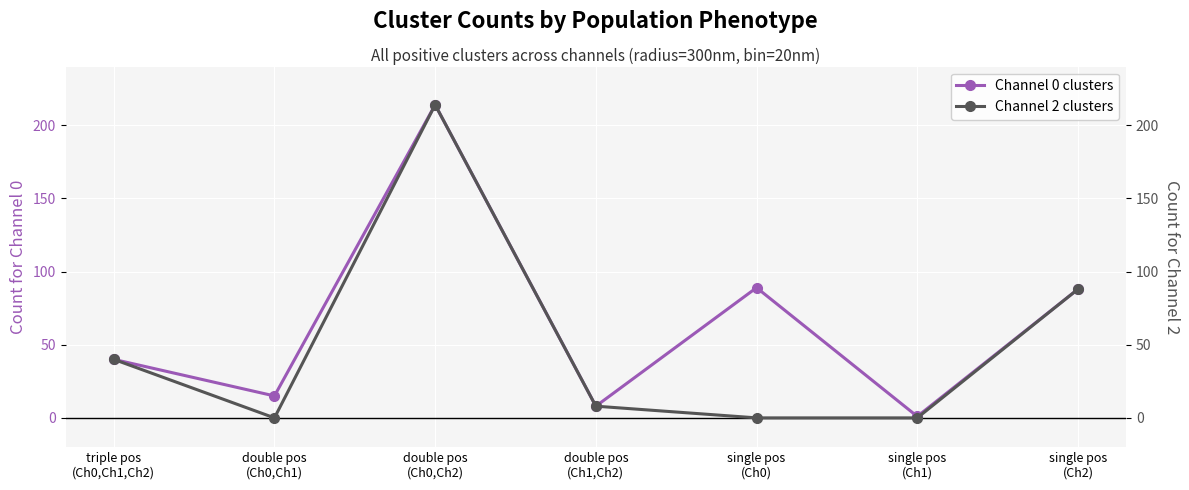

Reading left to right, transcribe all the data shown in this chart.

Channel 0 clusters: triple pos
(Ch0,Ch1,Ch2)=40	double pos
(Ch0,Ch1)=15	double pos
(Ch0,Ch2)=214	double pos
(Ch1,Ch2)=8	single pos
(Ch0)=89	single pos
(Ch1)=1	single pos
(Ch2)=88
Channel 2 clusters: triple pos
(Ch0,Ch1,Ch2)=40	double pos
(Ch0,Ch1)=0	double pos
(Ch0,Ch2)=214	double pos
(Ch1,Ch2)=8	single pos
(Ch0)=0	single pos
(Ch1)=0	single pos
(Ch2)=88